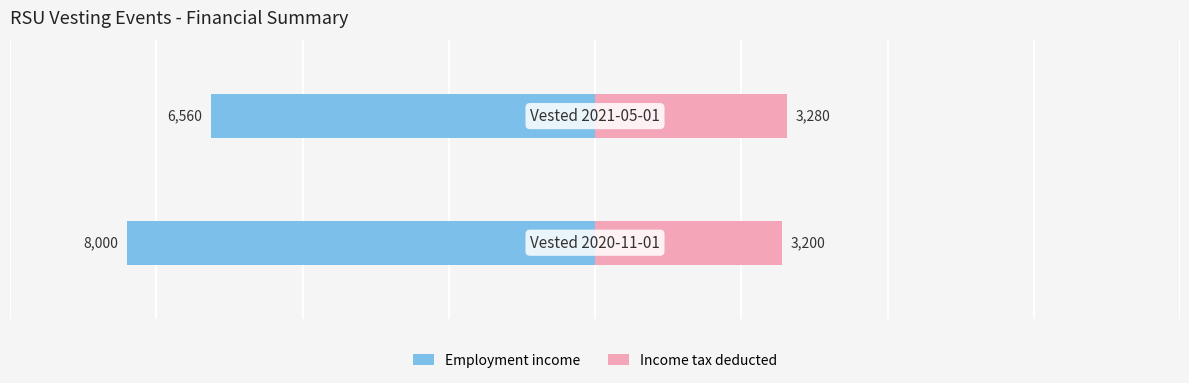

The value of Income tax deducted at 1 is 3280. True or false?

True